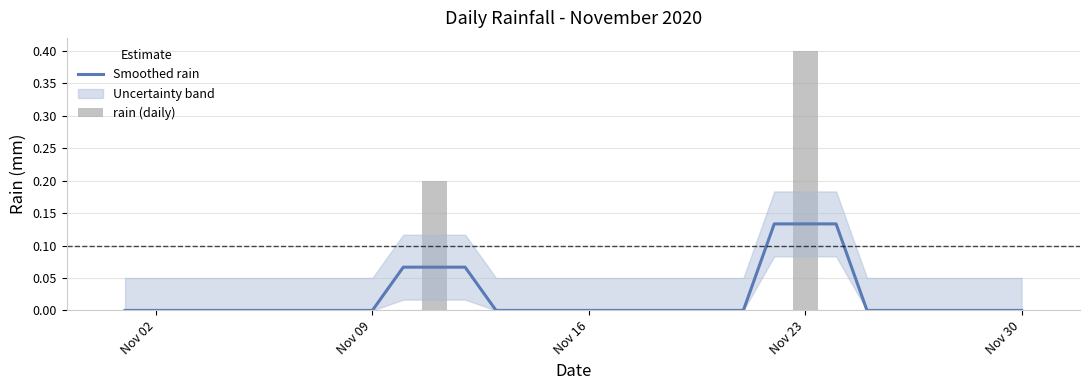

What is the maximum value shown in the chart?

0.4